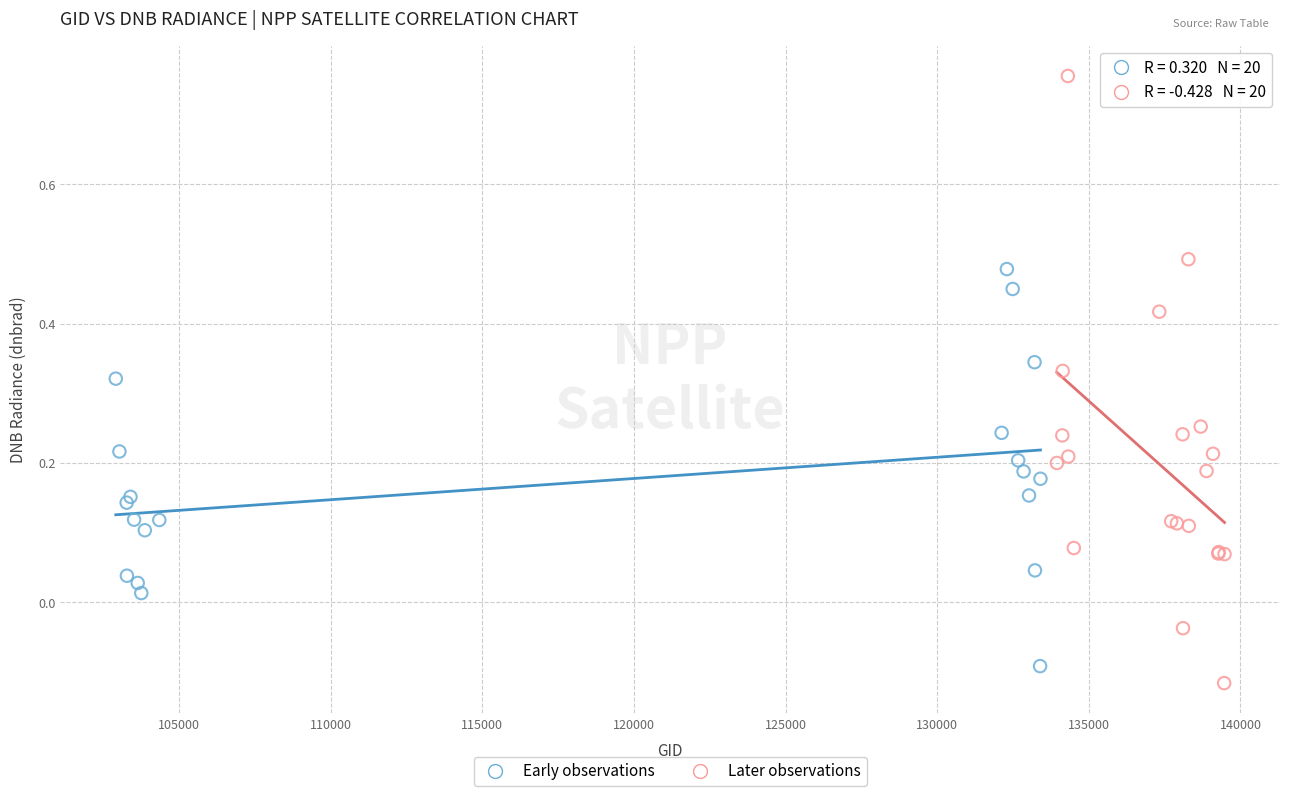

Which series has the largest Y range (max minus min)?

Later observations